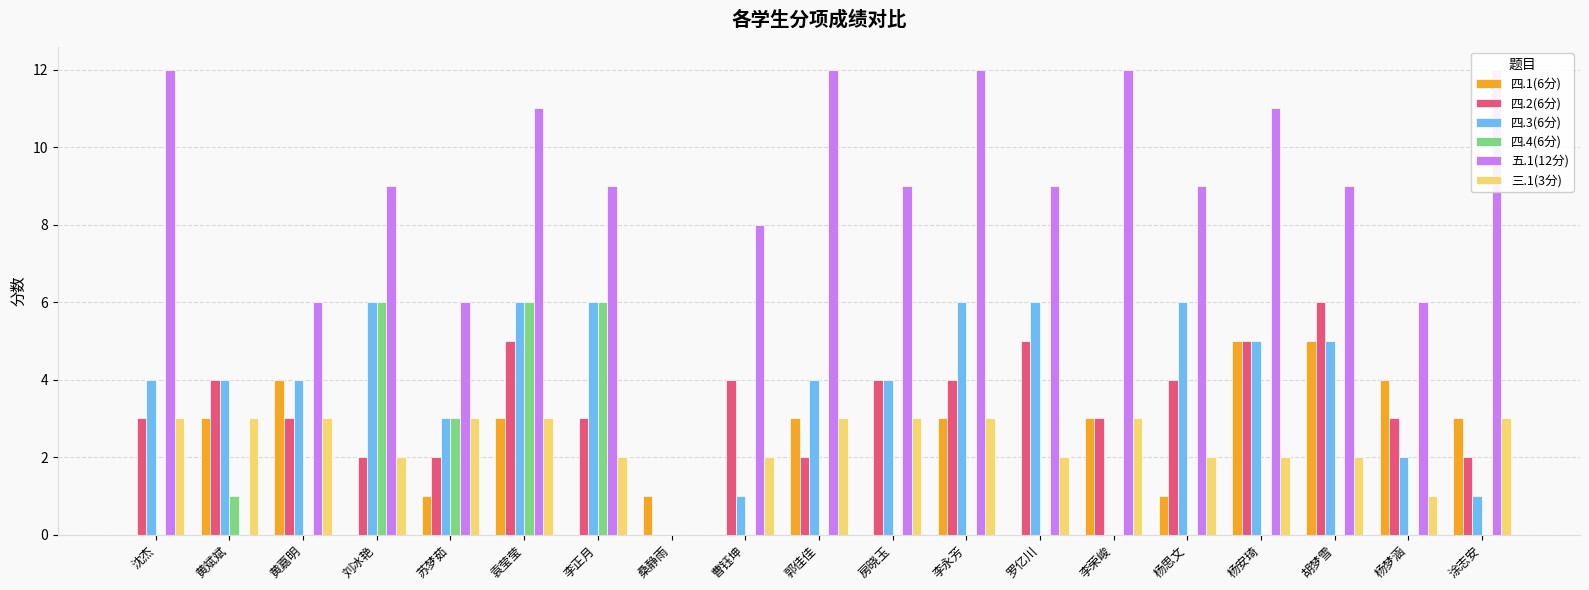

Between 李正月 and 桑静雨, which series saw the biggest shift?

五.1(12分)